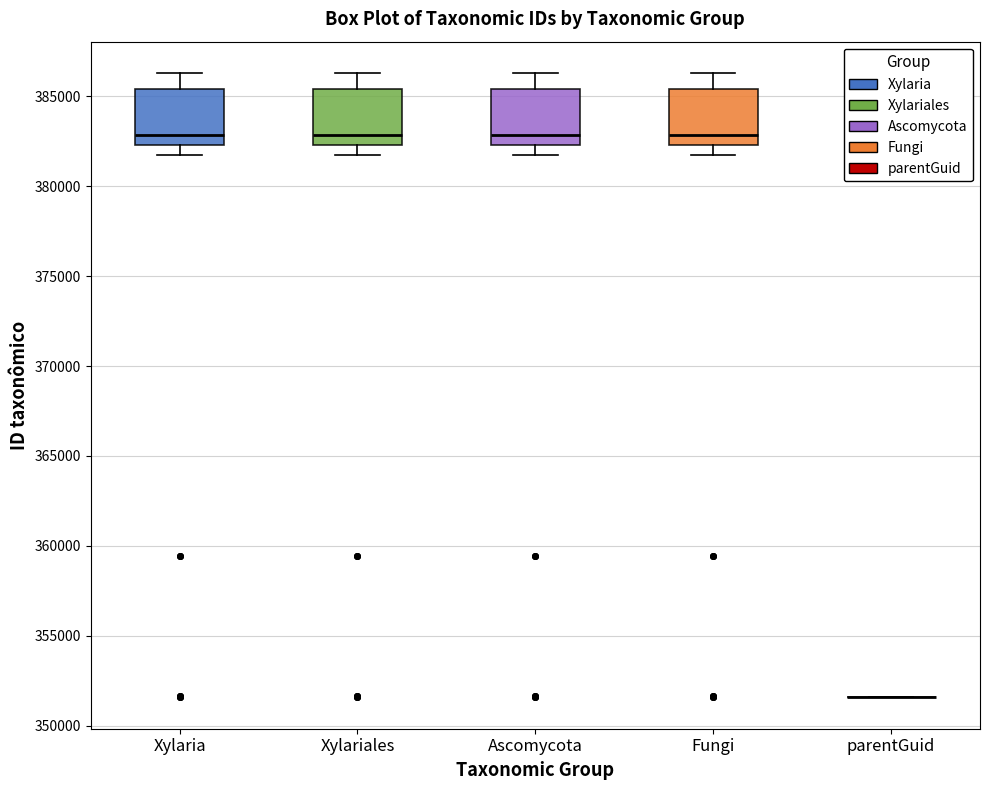

Where does the median line of the box for Xylariales sit on the y-axis? The values are not printed on the chart, so give them approximately, as read against the axis.

383000